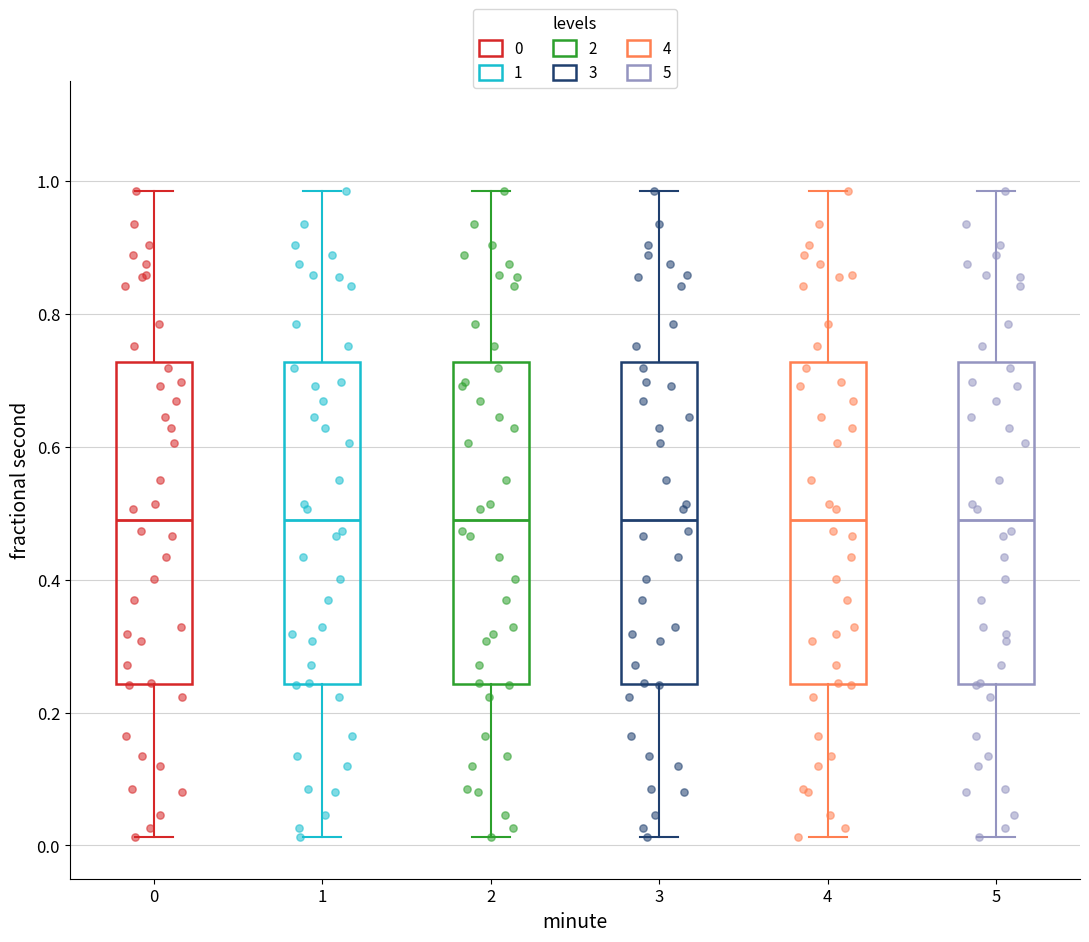

Where is the upper edge of the box at x = 0 on the y-axis? The values are not printed on the chart, so give them approximately, as read against the axis.

0.72